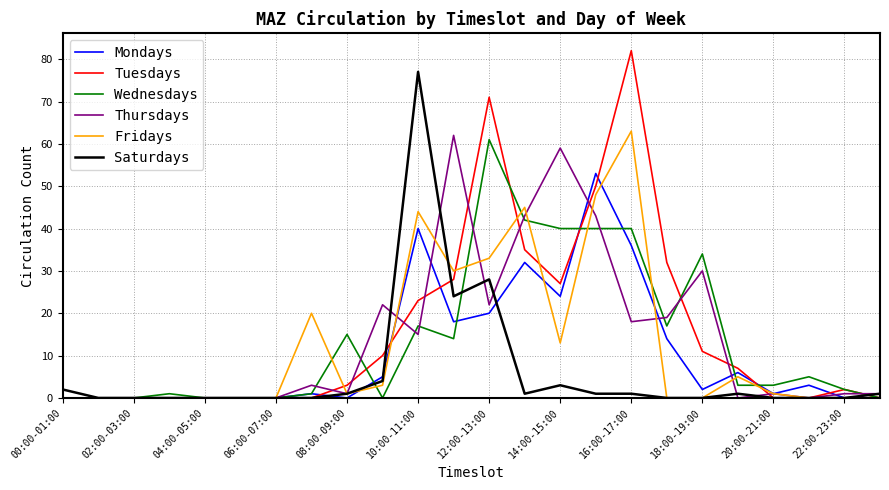

Which series has the widest spread of values?

Tuesdays